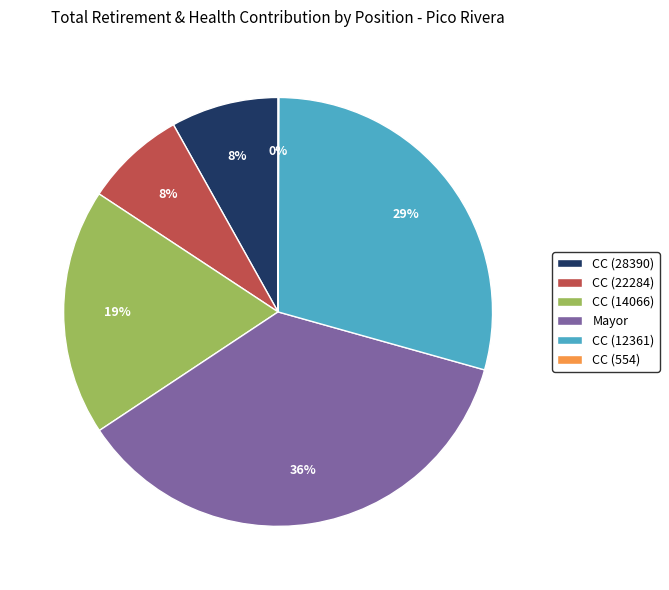

Which slice is the largest?

Mayor